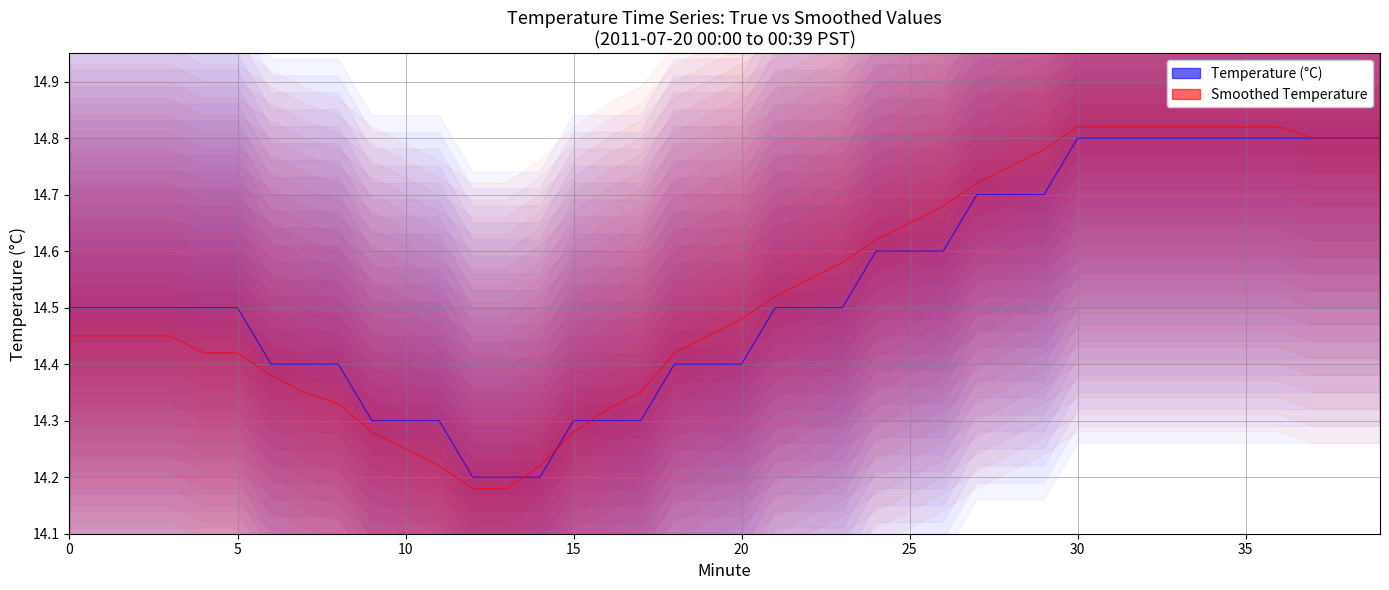

True or false: Smoothed Temperature has more than 1 interior local peaks.

False